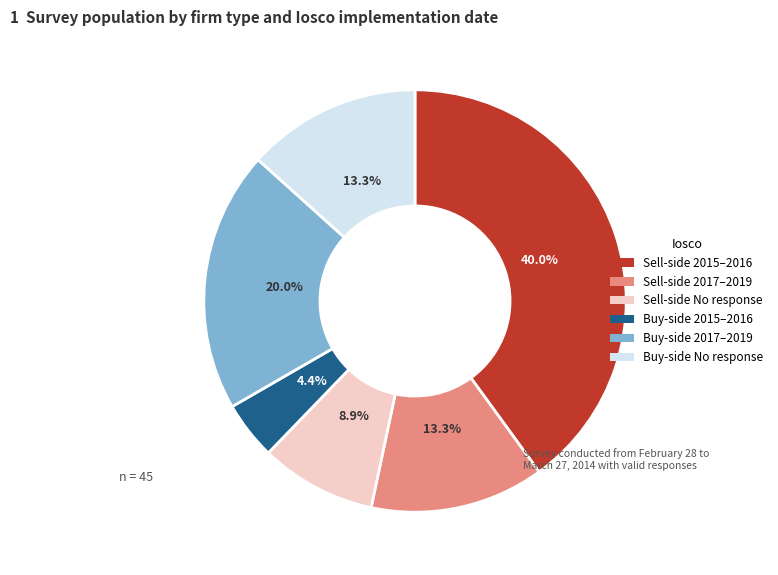

Is there a majority slice in this chart?

No